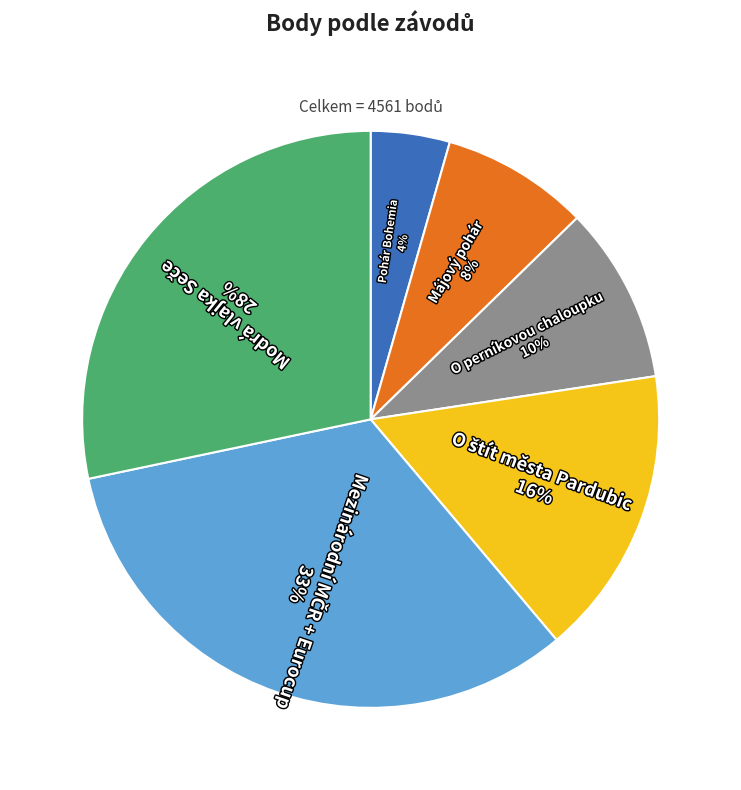

The Pohár Bohemia slice represents 14% of the pie. True or false?

False